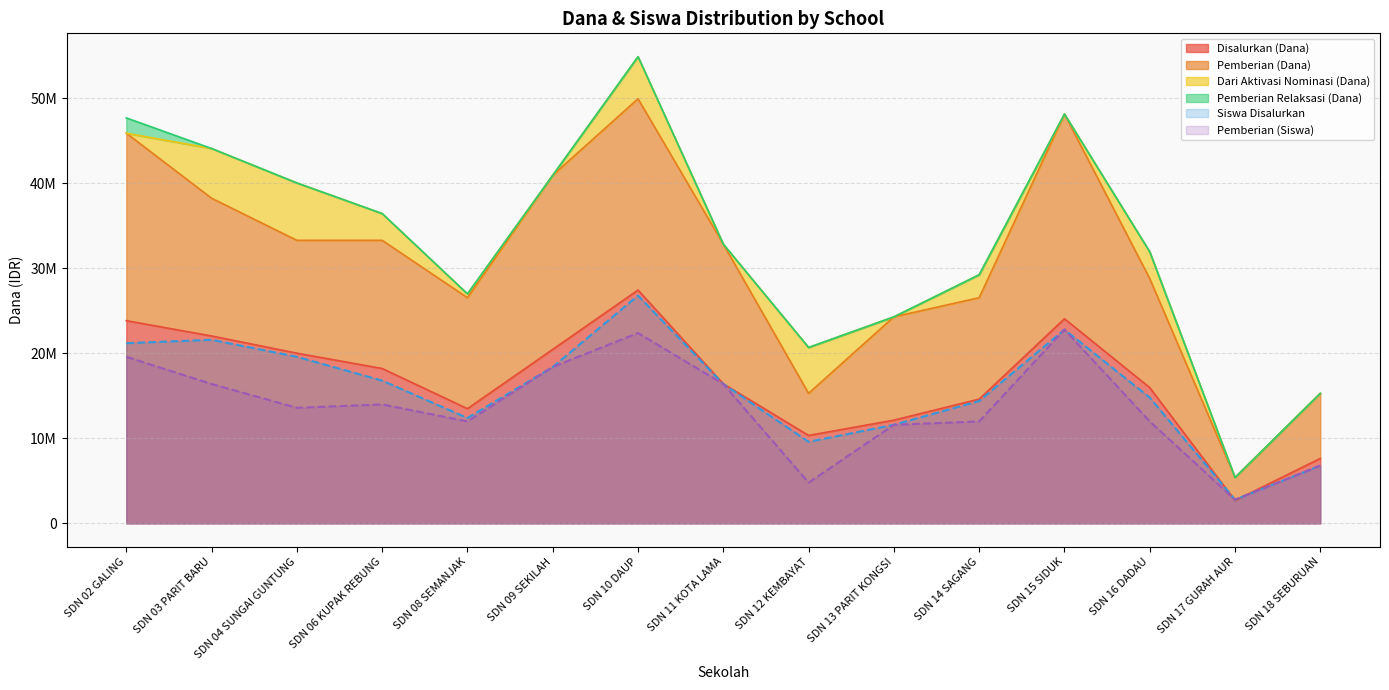

At how many categories does at least one series exceed 18945816?

12